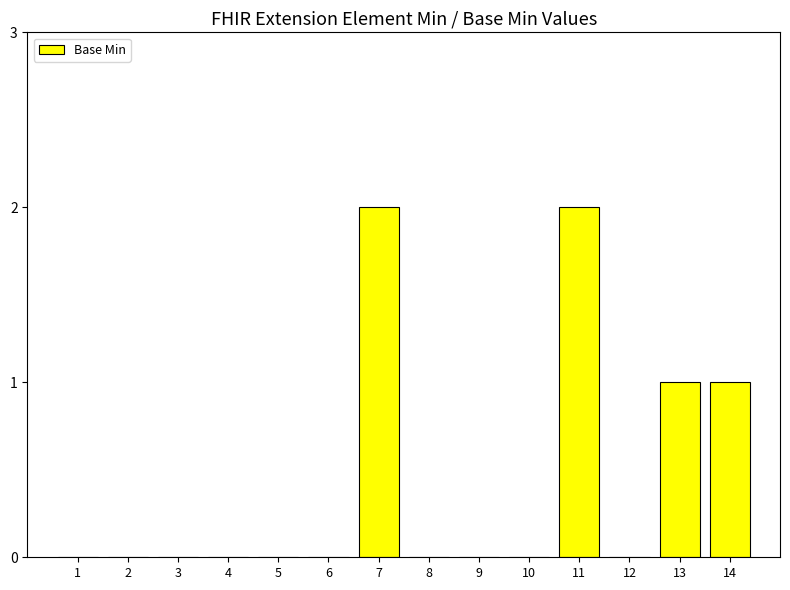

Does the chart contain stacked bars?

No